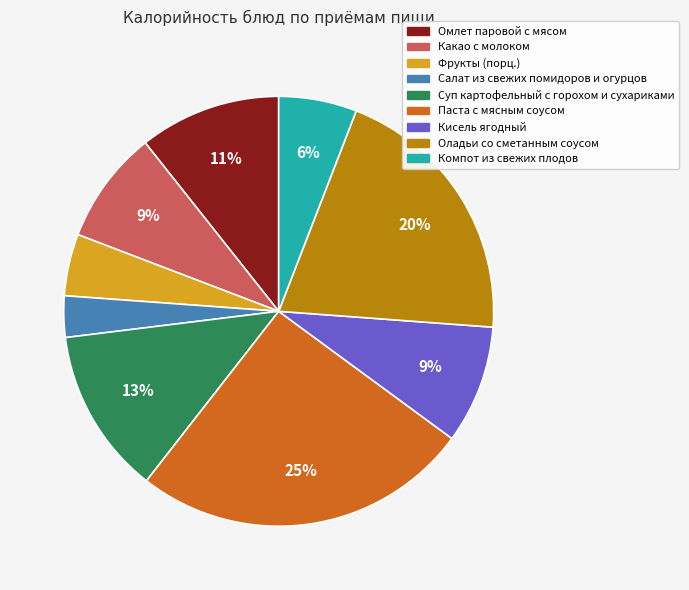

Combined, do Паста с мясным соусом and Какао с молоком account for over 50%?

No